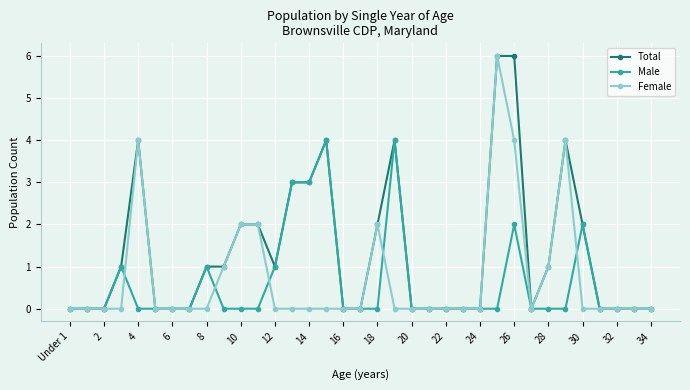

Which series has the largest total across all categories?

Total